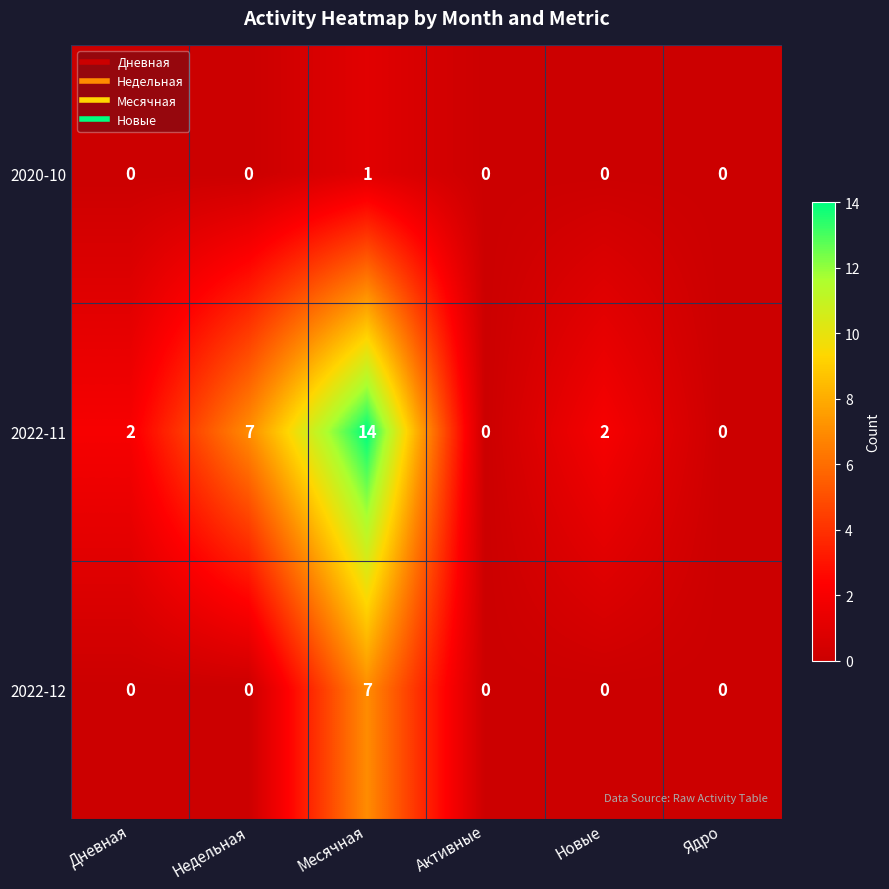

What is the spread (max minus min) of values at Недельная?

7